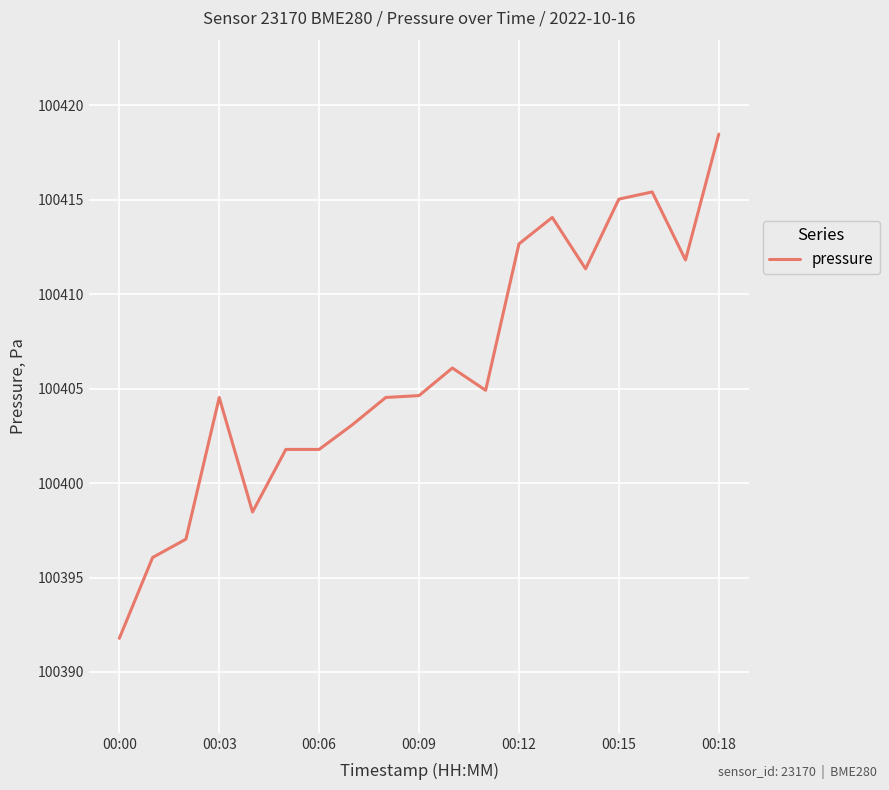

What is the maximum value shown in the chart?

100418.5